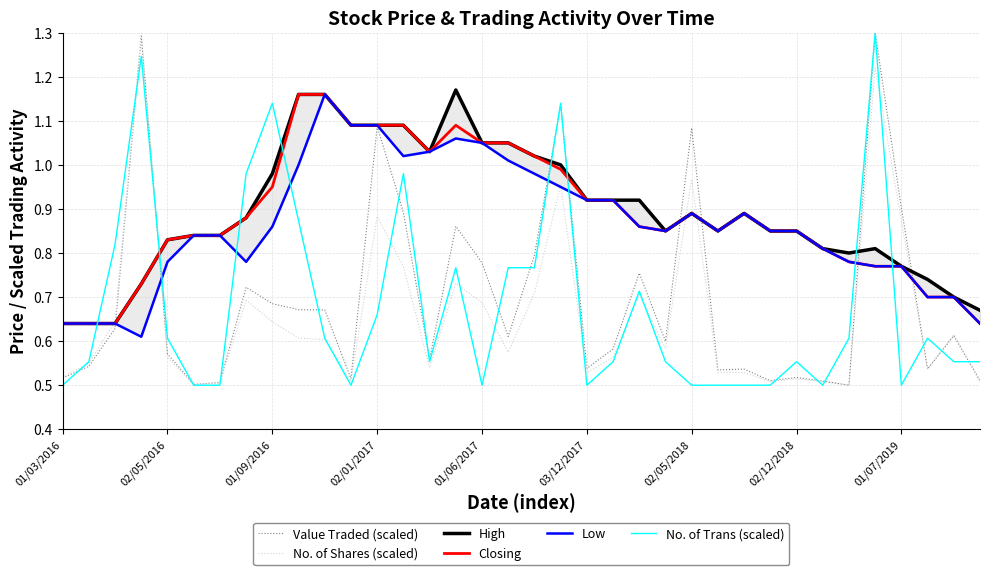

What is the average value of the High series?

0.9